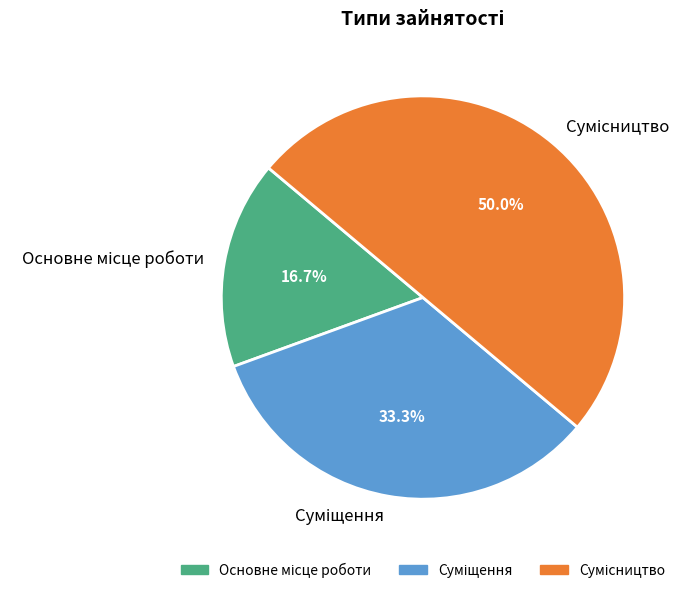

How many slices are in this pie chart?

3